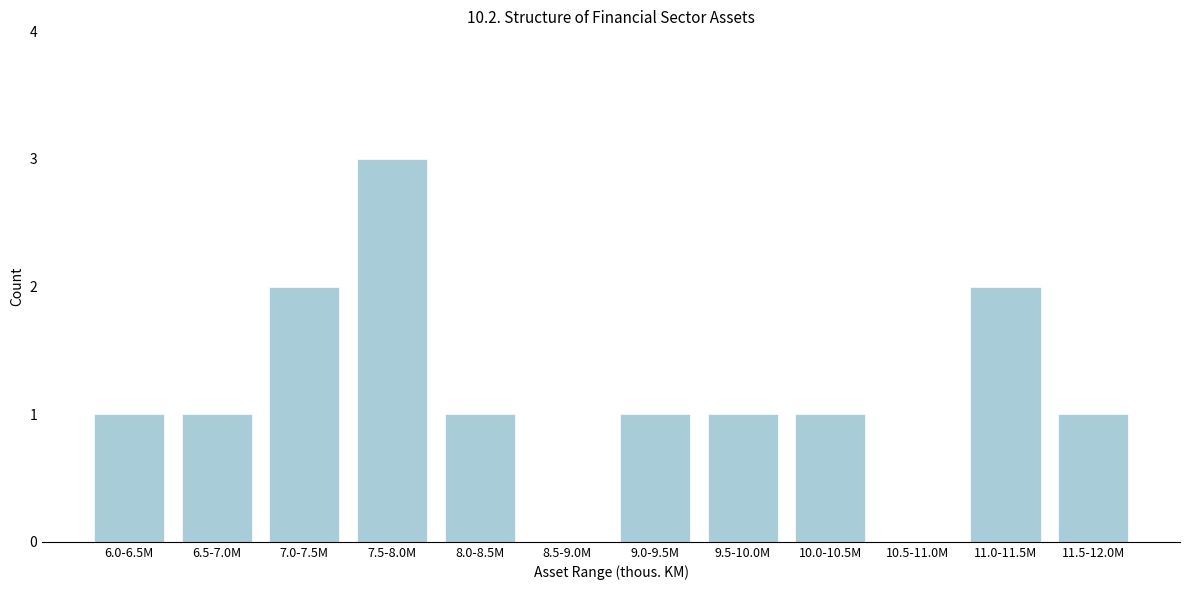

Reading right to left, list all the values displayed in this chart.

11.5-12.0M=1	11.0-11.5M=2	10.5-11.0M=0	10.0-10.5M=1	9.5-10.0M=1	9.0-9.5M=1	8.5-9.0M=0	8.0-8.5M=1	7.5-8.0M=3	7.0-7.5M=2	6.5-7.0M=1	6.0-6.5M=1